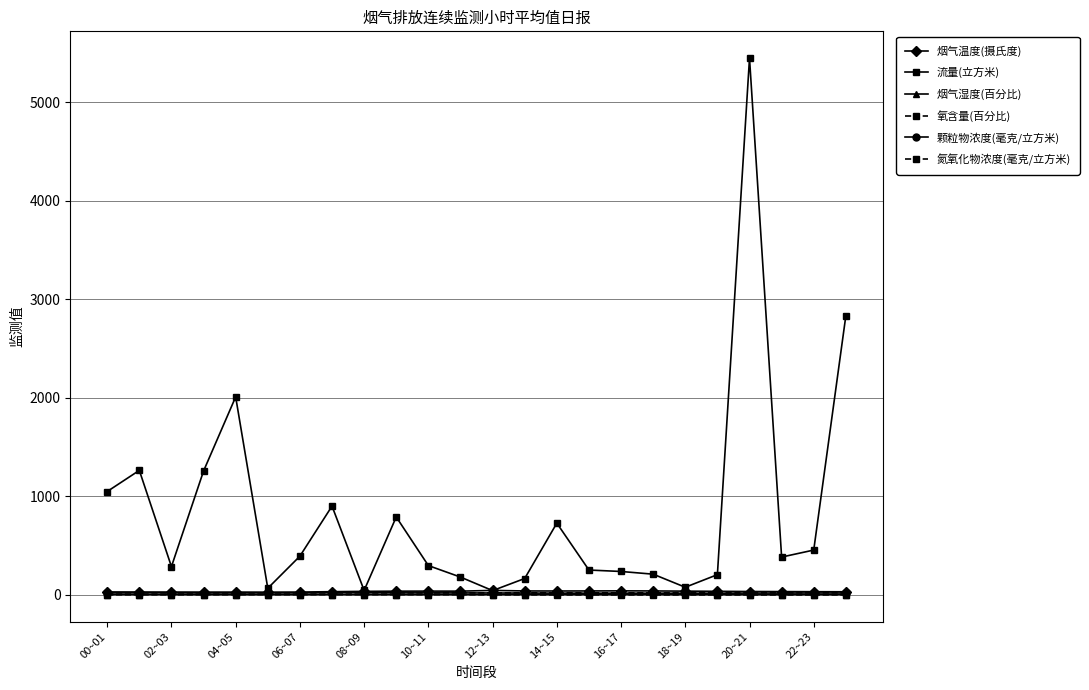

How many series are shown in this chart?

6